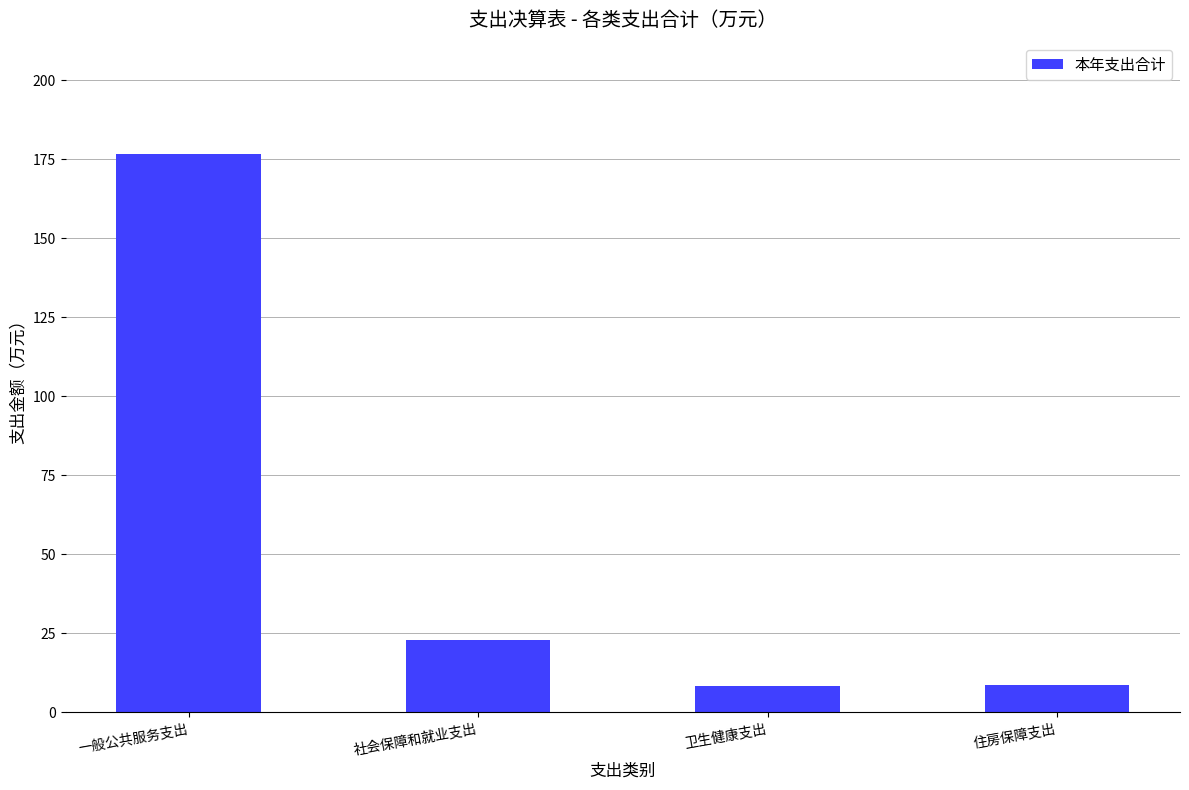

What is the change in value from 社会保障和就业支出 to 住房保障支出?

-14.4